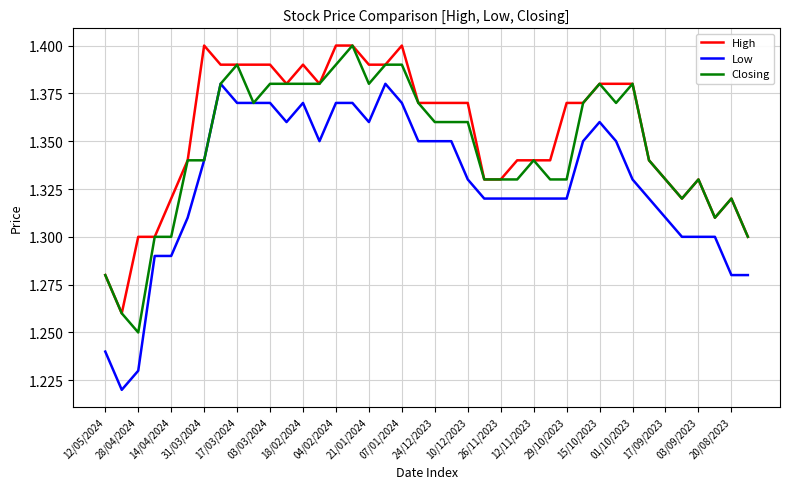

True or false: High and Low intersect in this chart.

False